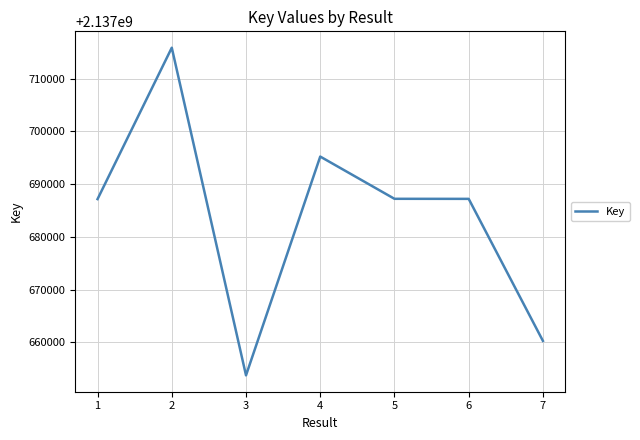

What is the smallest value displayed?

2137653735